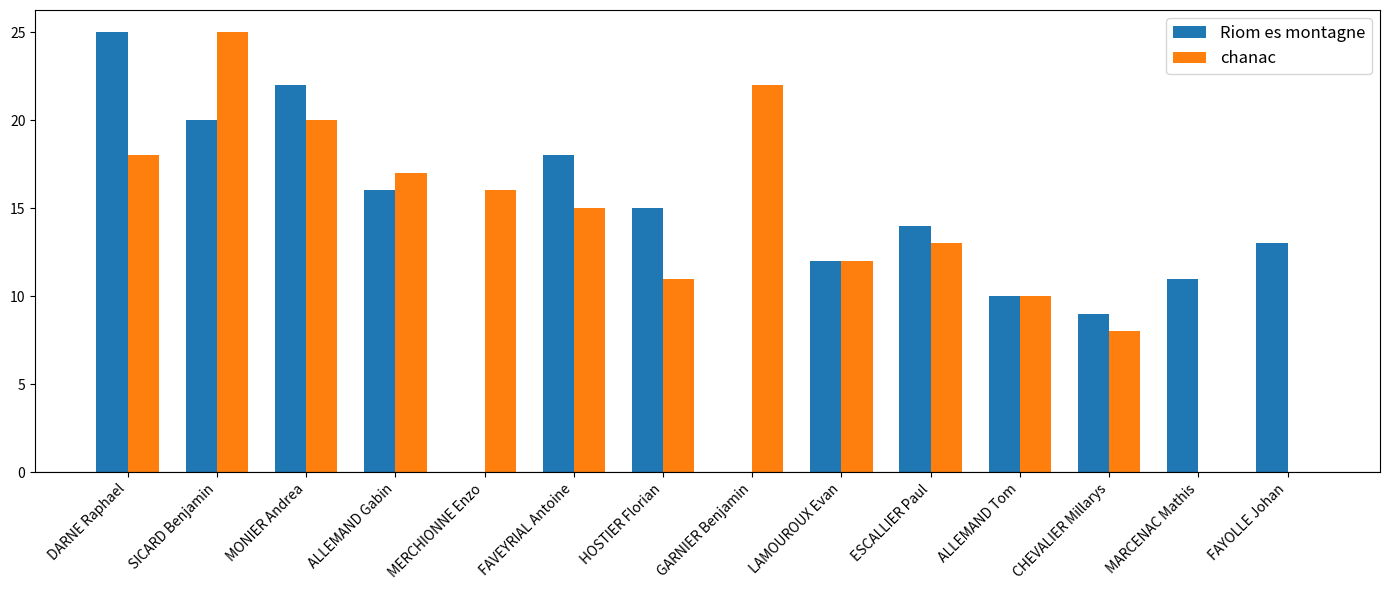

What is the greatest value displayed?

25